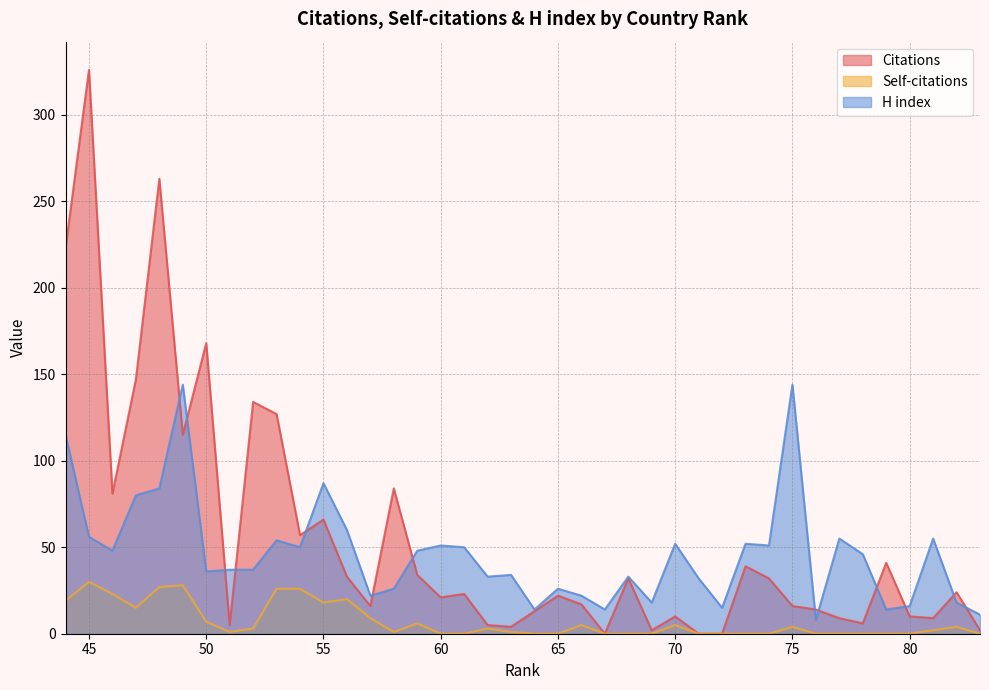

Is it true that Citations equals 60 at 52?

False